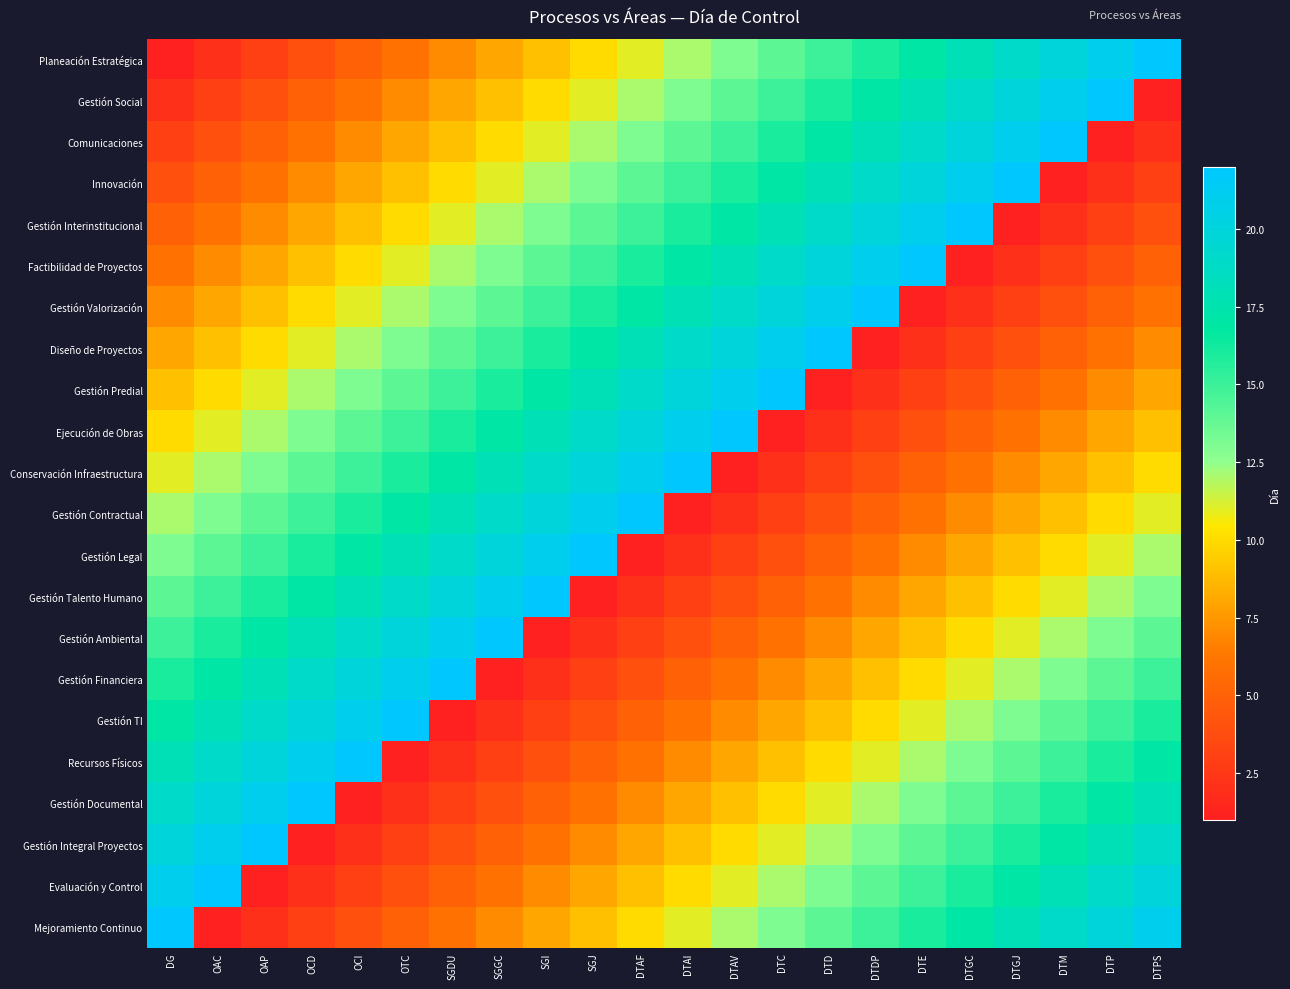

Which has a higher value, SGI or SGJ?

SGJ